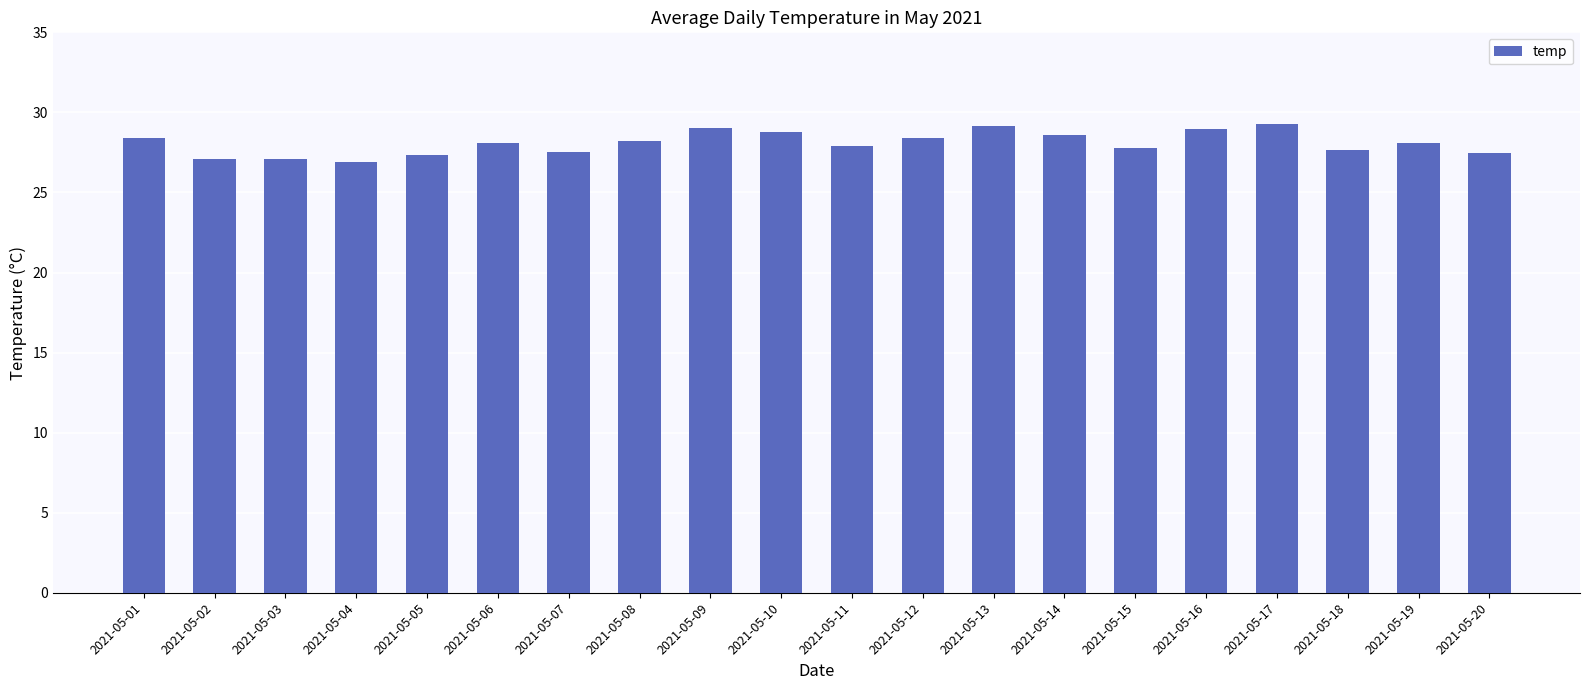

Which has a higher value, 2021-05-02 or 2021-05-08?

2021-05-08